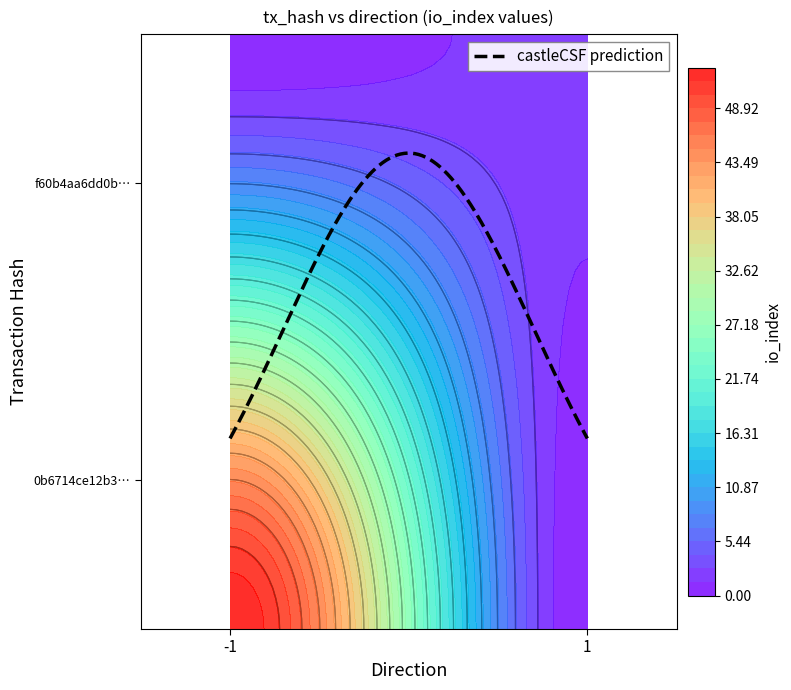

Which has a higher value, io_index or direction?

io_index